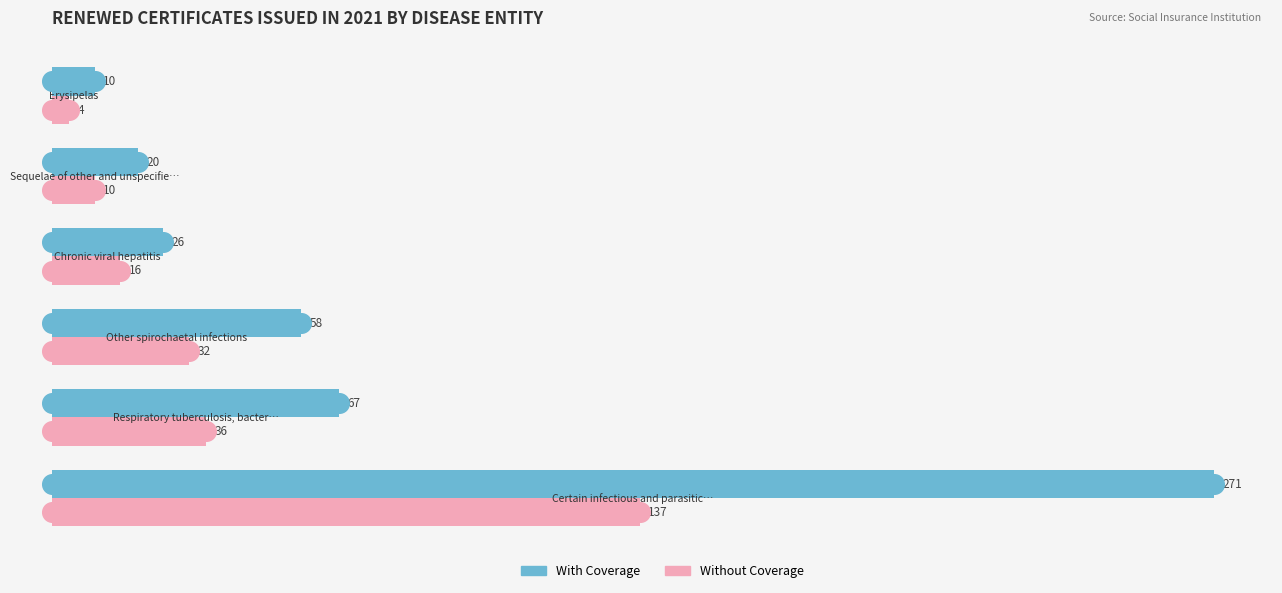

What is the total value across all series at 150?

42